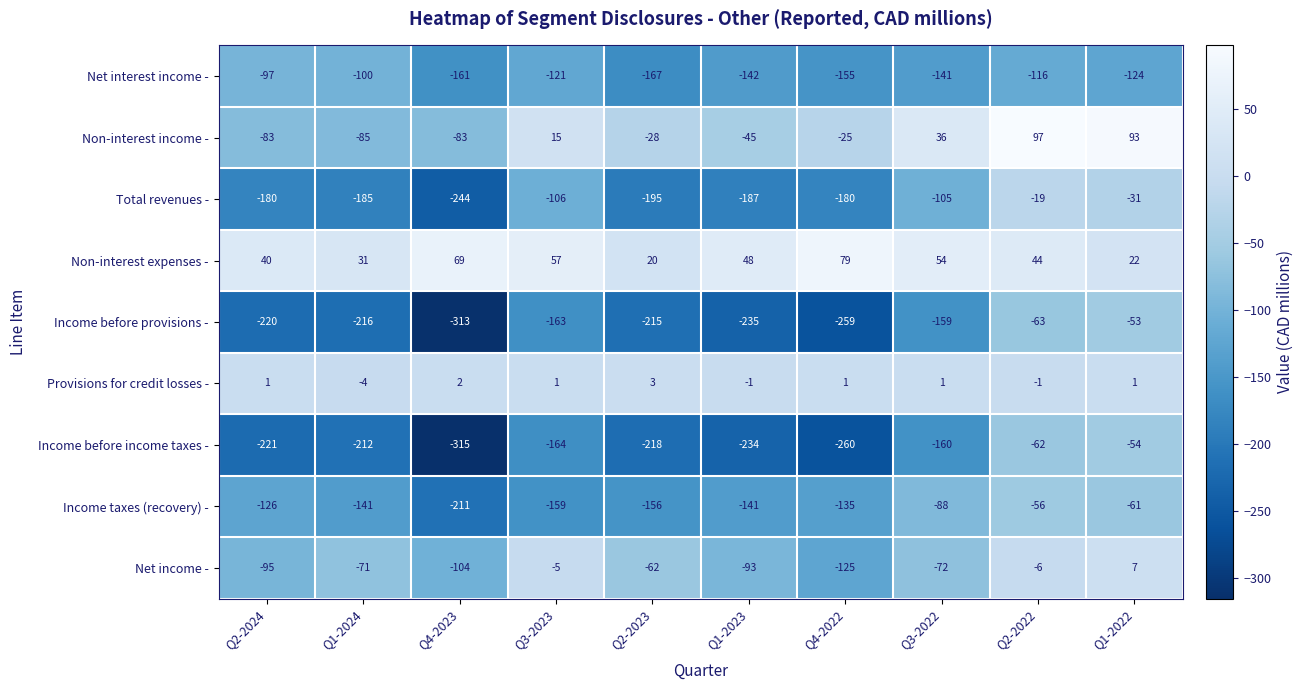

Rank the series by their maximum value, from highest to lowest.

Non-interest income -, Non-interest expenses -, Net income -, Provisions for credit losses -, Total revenues -, Income before provisions -, Income before income taxes -, Income taxes (recovery) -, Net interest income -